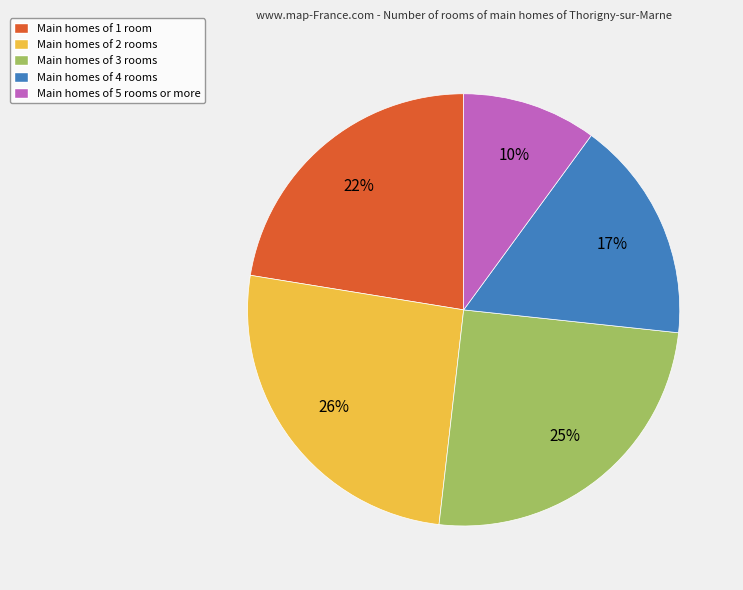

To the nearest percent, what percentage of the pie is Main homes of 4 rooms?

17%